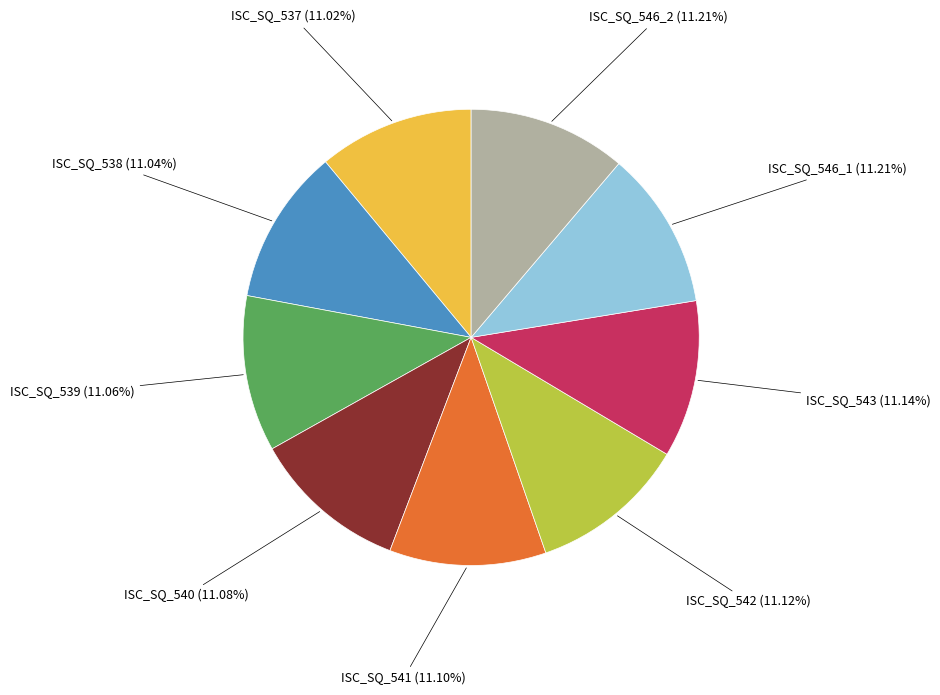

Is there a majority slice in this chart?

No